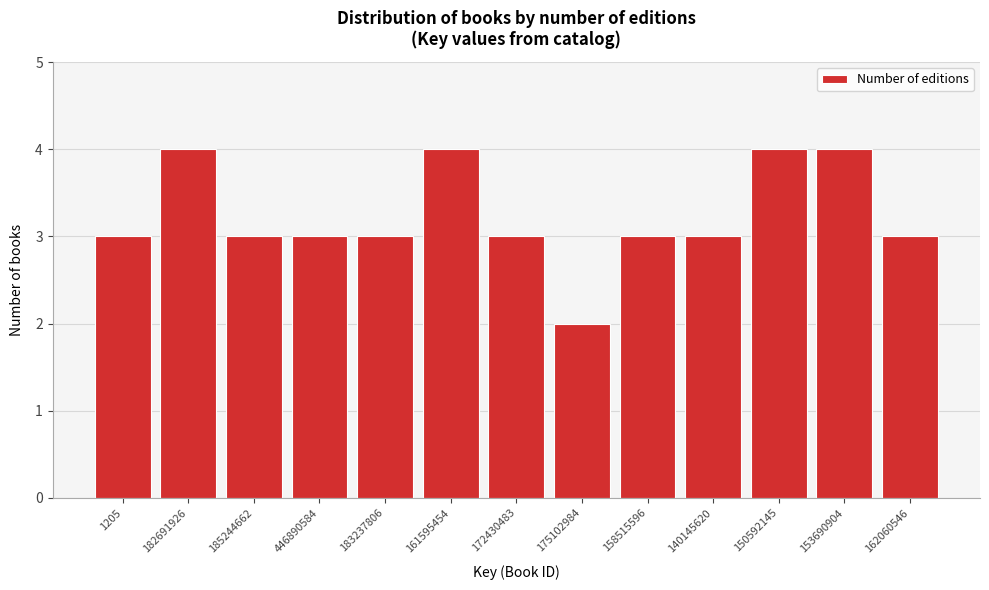

Reading left to right, list all the values displayed in this chart.

3	4	3	3	3	4	3	2	3	3	4	4	3